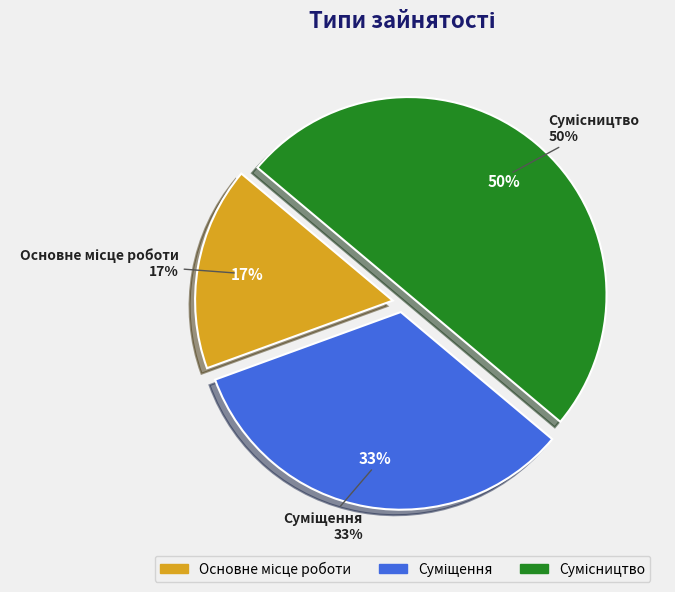

How many slices are in this pie chart?

3